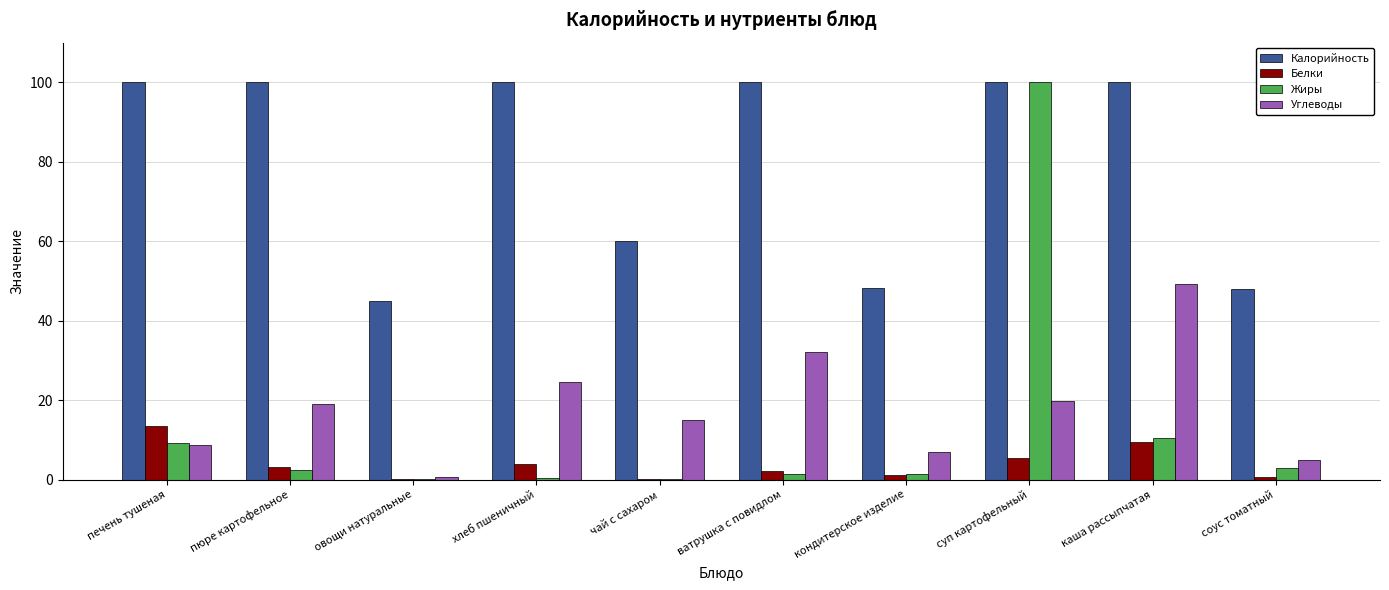

Which series changed the most between хлеб пшеничный and каша рассыпчатая?

Углеводы